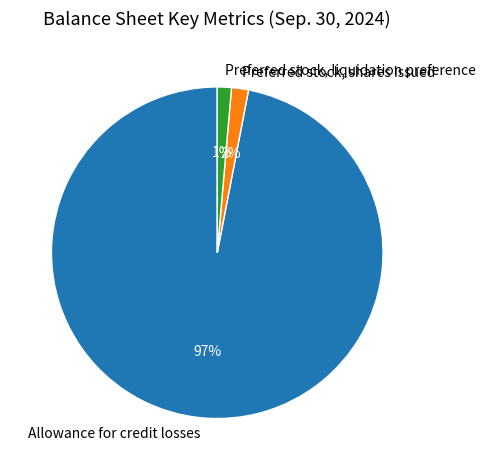

Is it true that Allowance for credit losses is 86% of the pie?

False